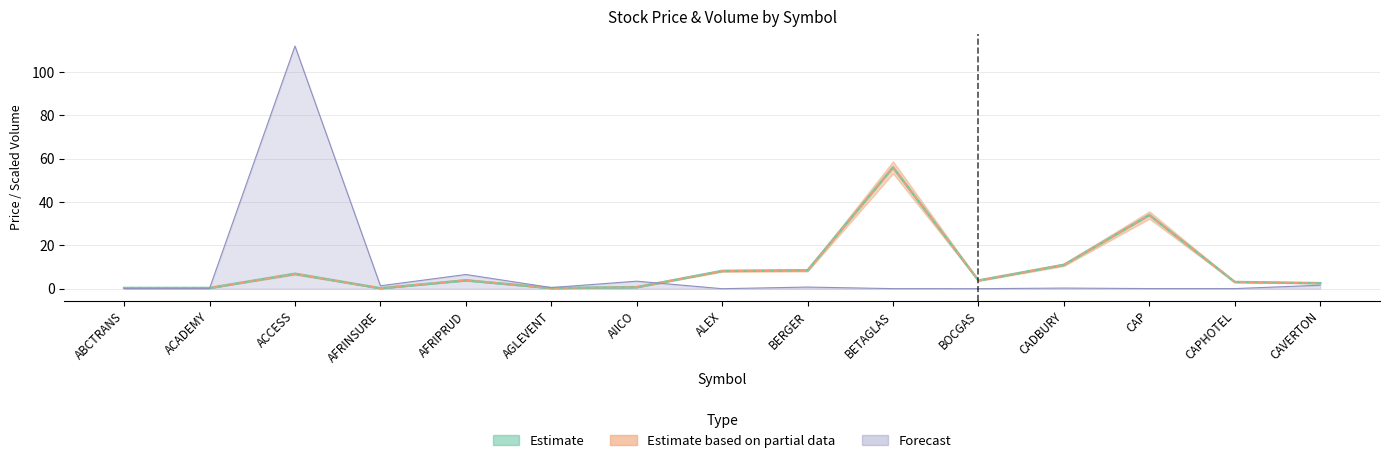

True or false: Volume and Open cross at least once.

True